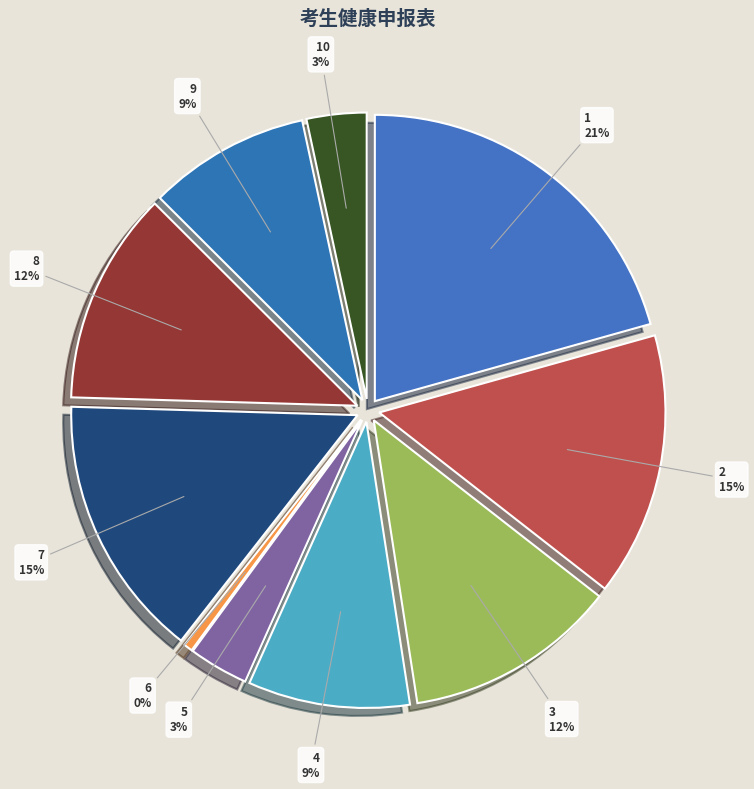

Is it true that 8 is 6% of the pie?

False